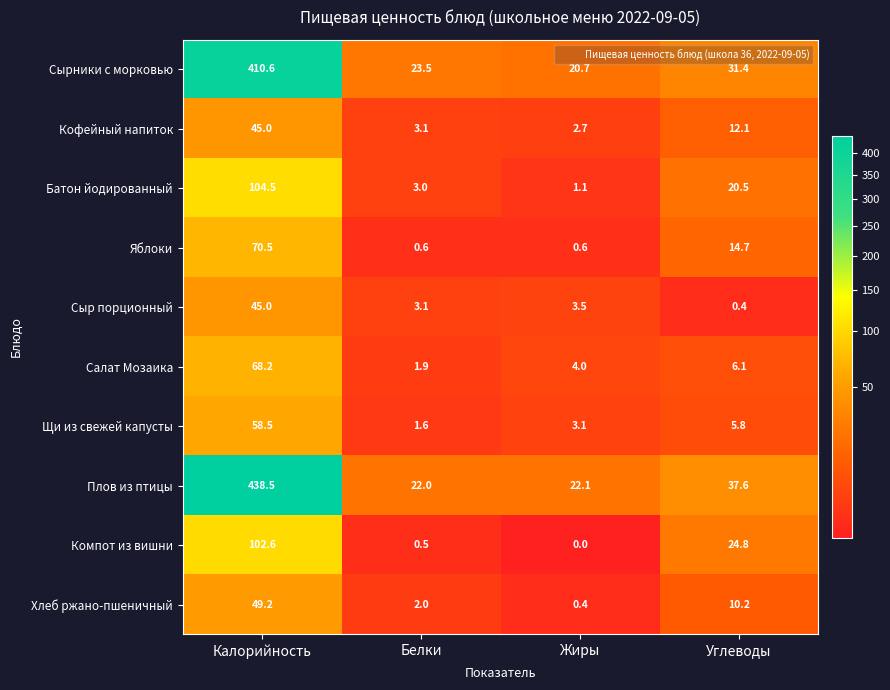

At which category is the sum across all series the highest?

Калорийность